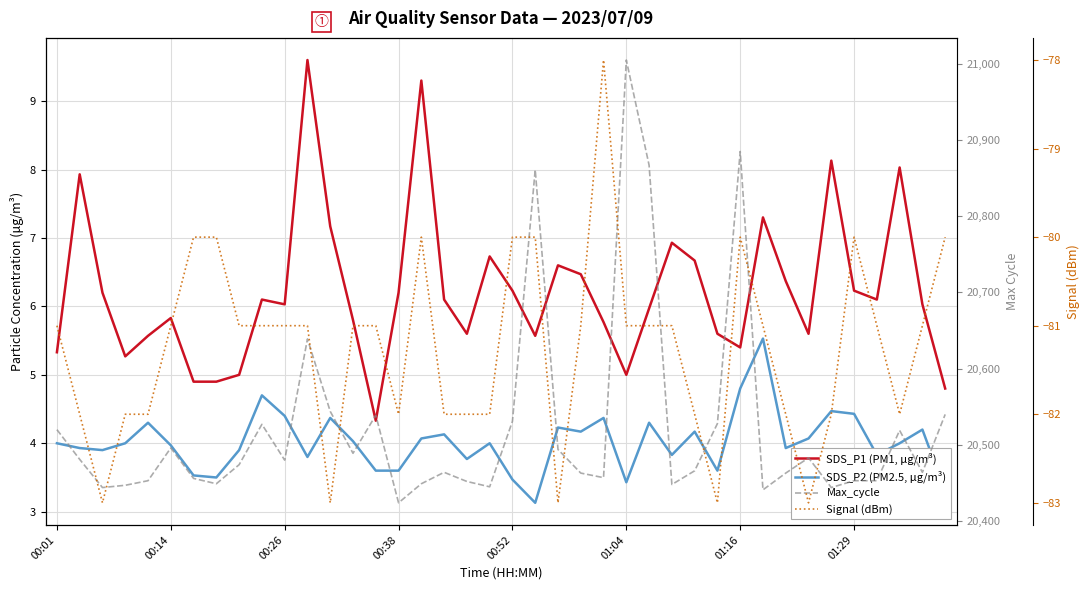

Does the chart display data point markers on the line(s)?

No